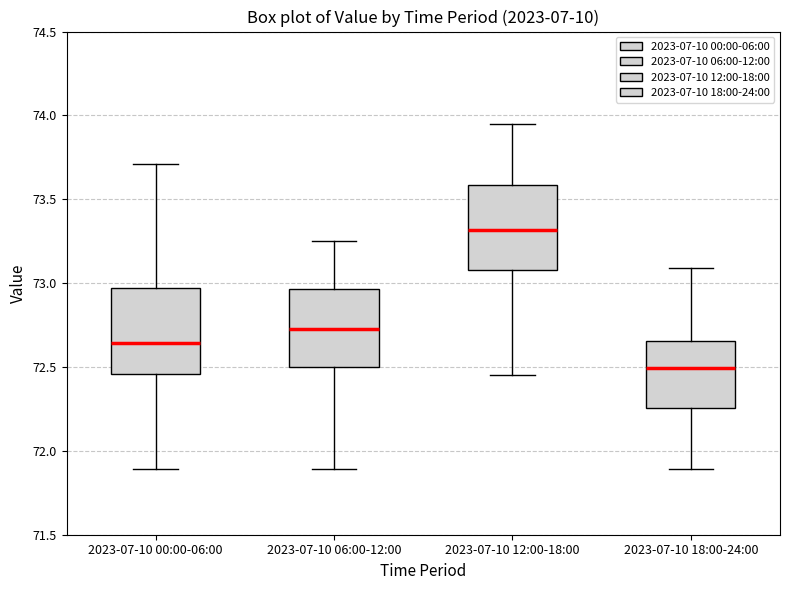

Reading left to right, transcribe this box plot: for each box, give where its median line is, the range the box spans, and where its two whiskers end, as read against the y-axis. The values are not printed on the chart, so give them approximately, as read against the axis.

2023-07-10 00:00-06:00: median 72.65, box 72.45 to 72.95, whiskers 71.90 to 73.70
2023-07-10 06:00-12:00: median 72.75, box 72.50 to 72.95, whiskers 71.90 to 73.25
2023-07-10 12:00-18:00: median 73.30, box 73.10 to 73.60, whiskers 72.45 to 73.95
2023-07-10 18:00-24:00: median 72.50, box 72.25 to 72.65, whiskers 71.90 to 73.10